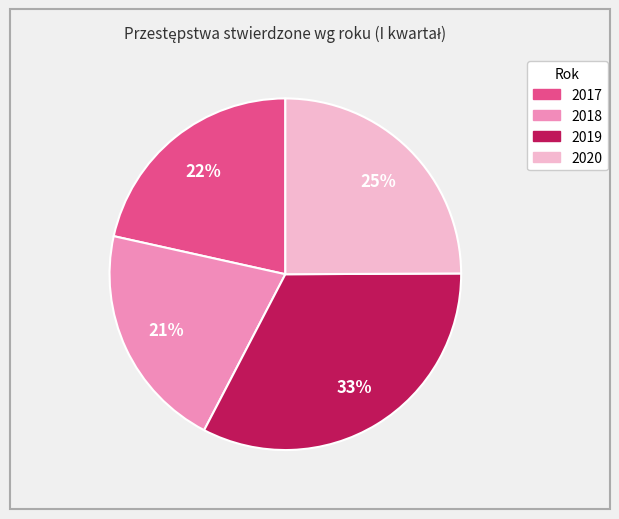

Do 2020 and 2017 together represent more than half of the pie?

No